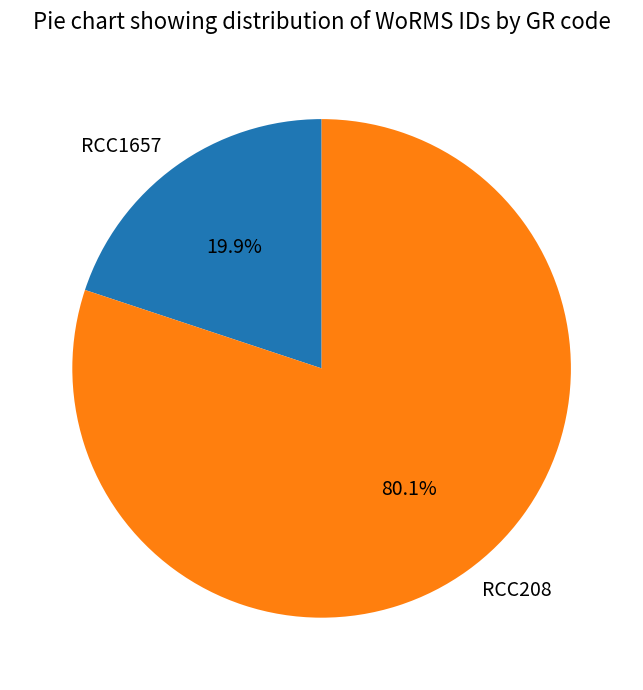

Is RCC1657 the majority of the pie?

No